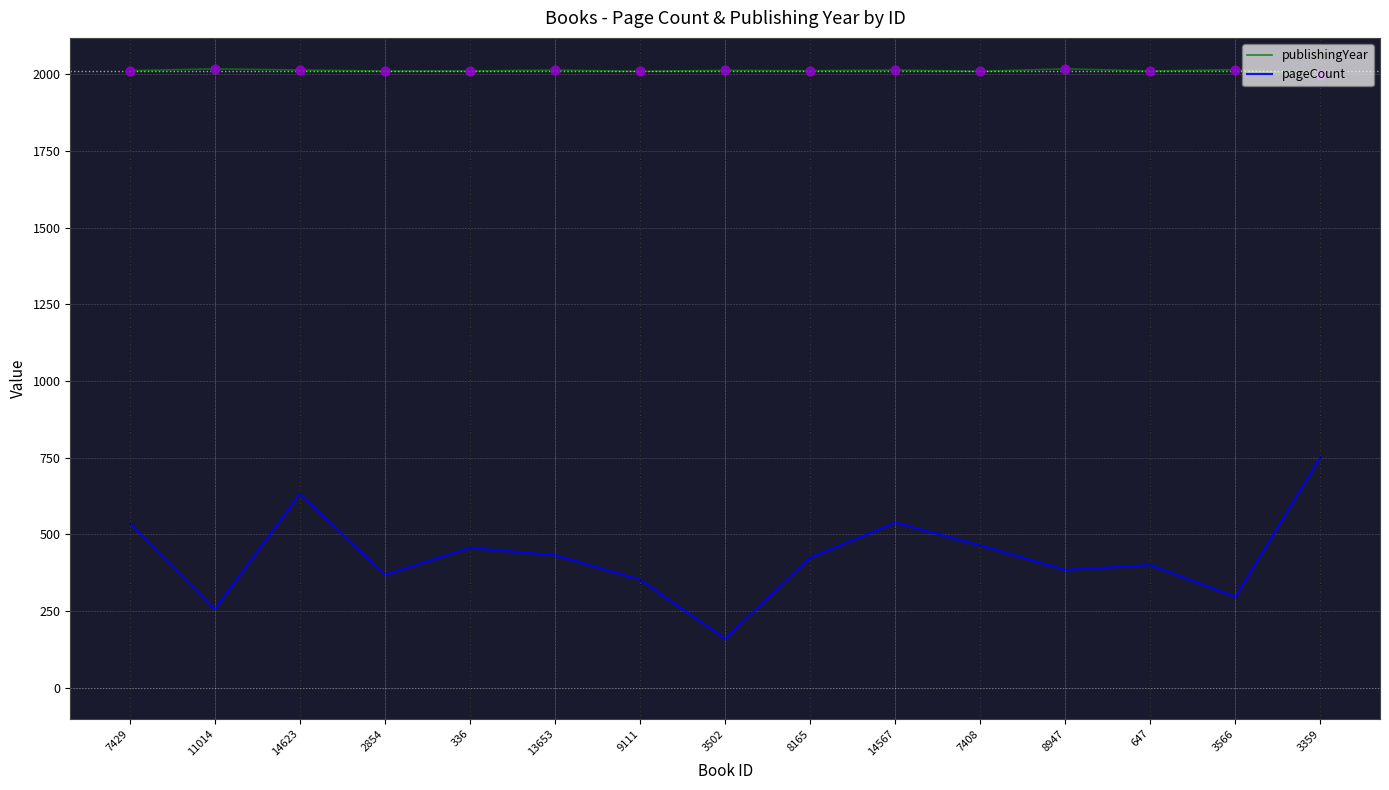

Which series has the largest range (max minus min)?

pageCount